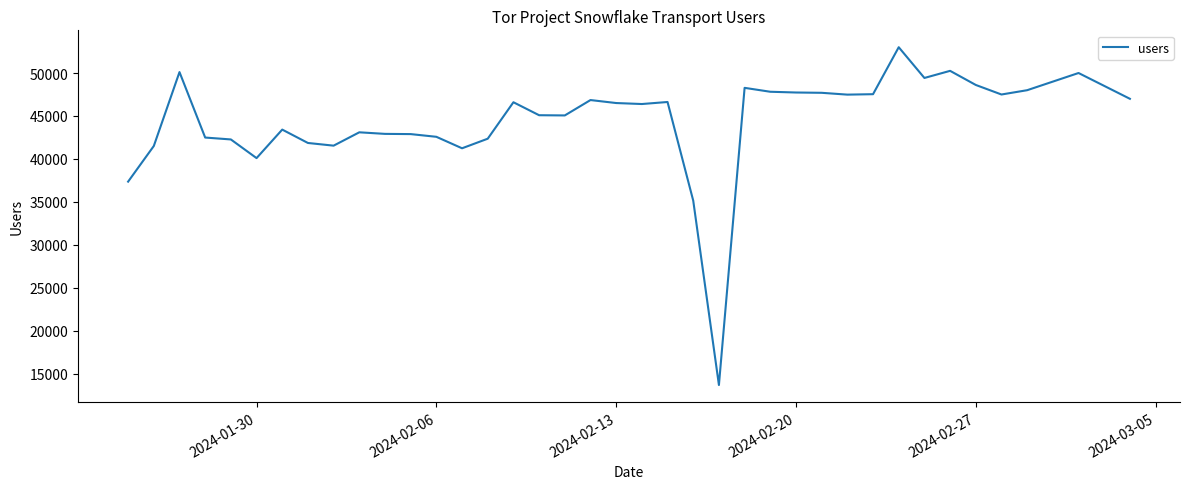

Does the chart have visible grid lines?

No